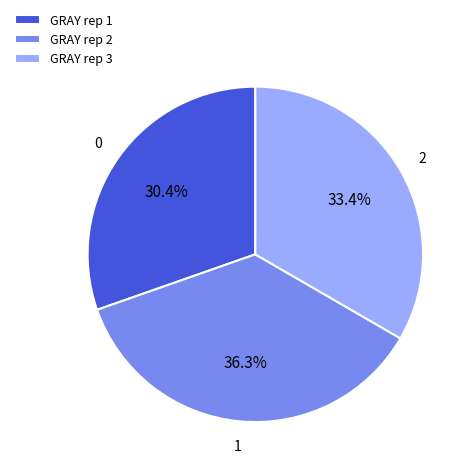

The GRAY rep 3 slice represents 33% of the pie. True or false?

True